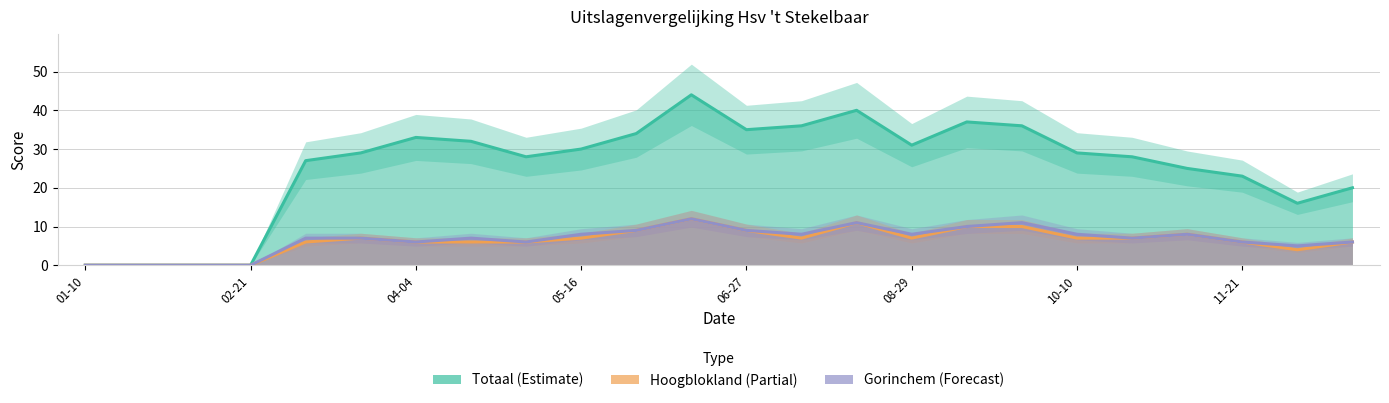

True or false: Hoogblokland and Gorinchem intersect in this chart.

False